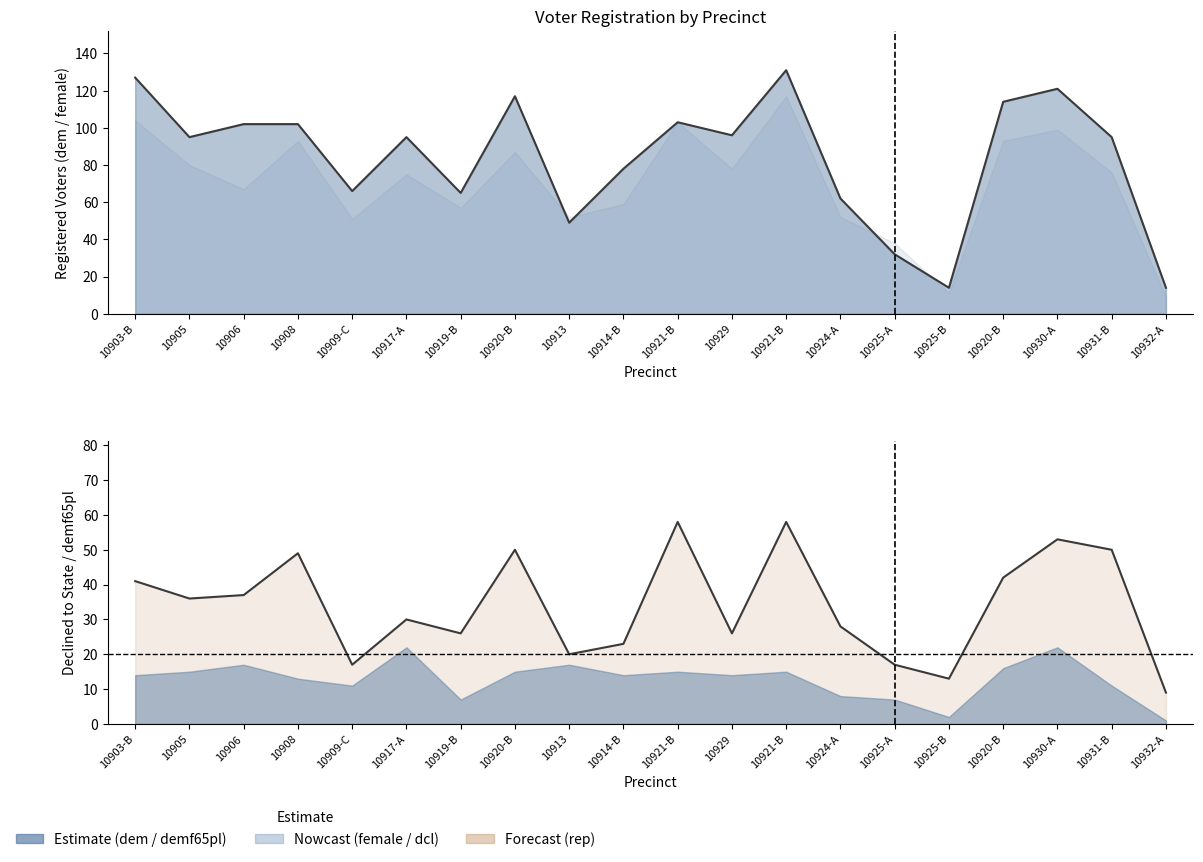

Where is demf65pl nearest to the value 11?

10909-C